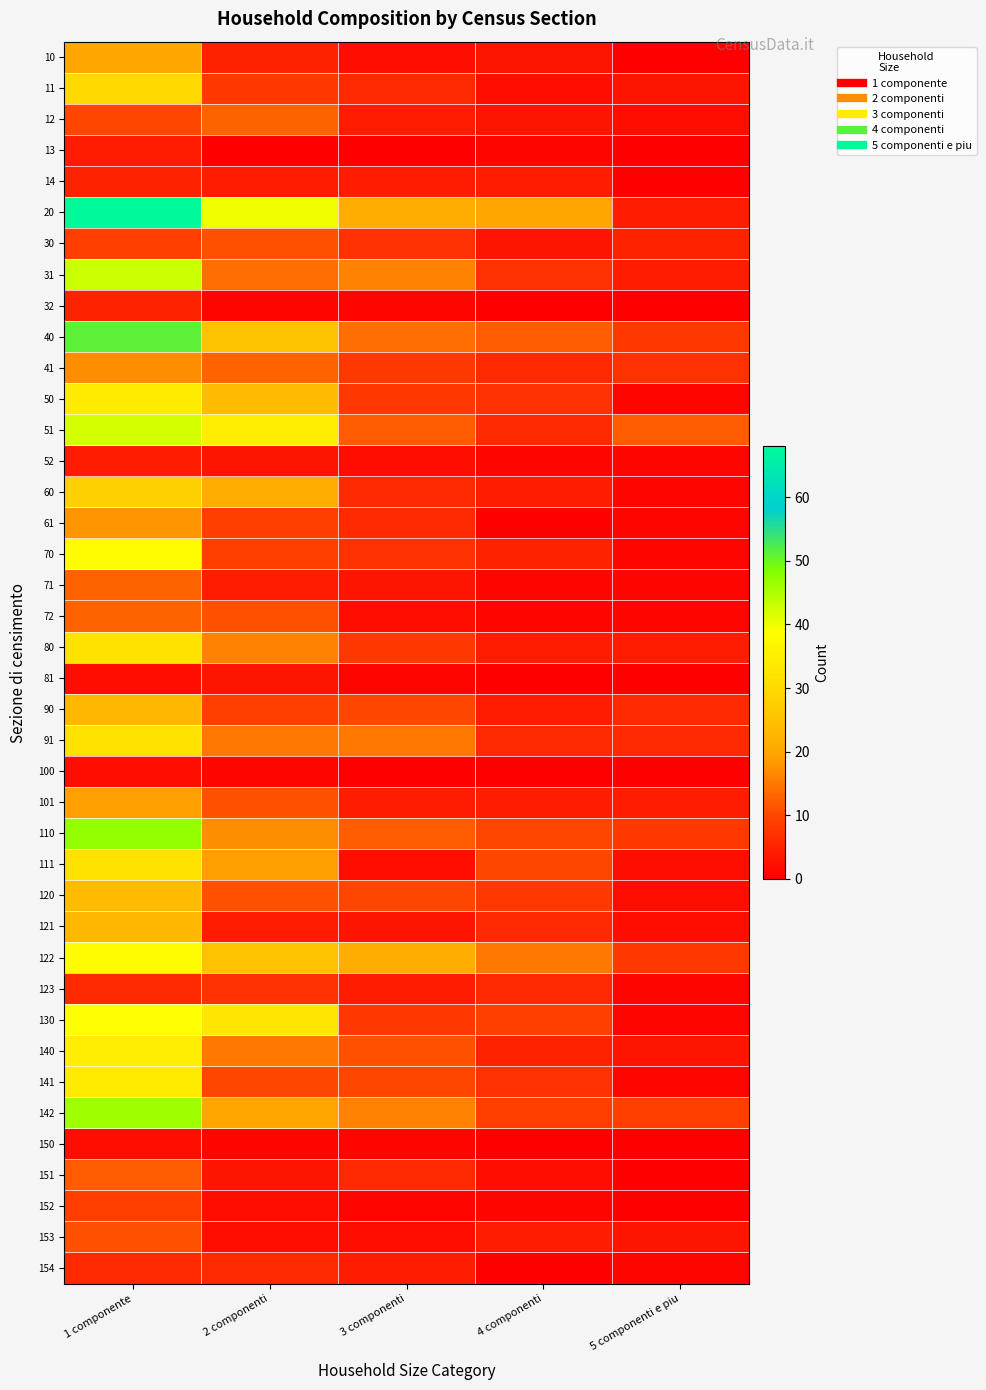

At which category is the sum across all series the highest?

1 componente